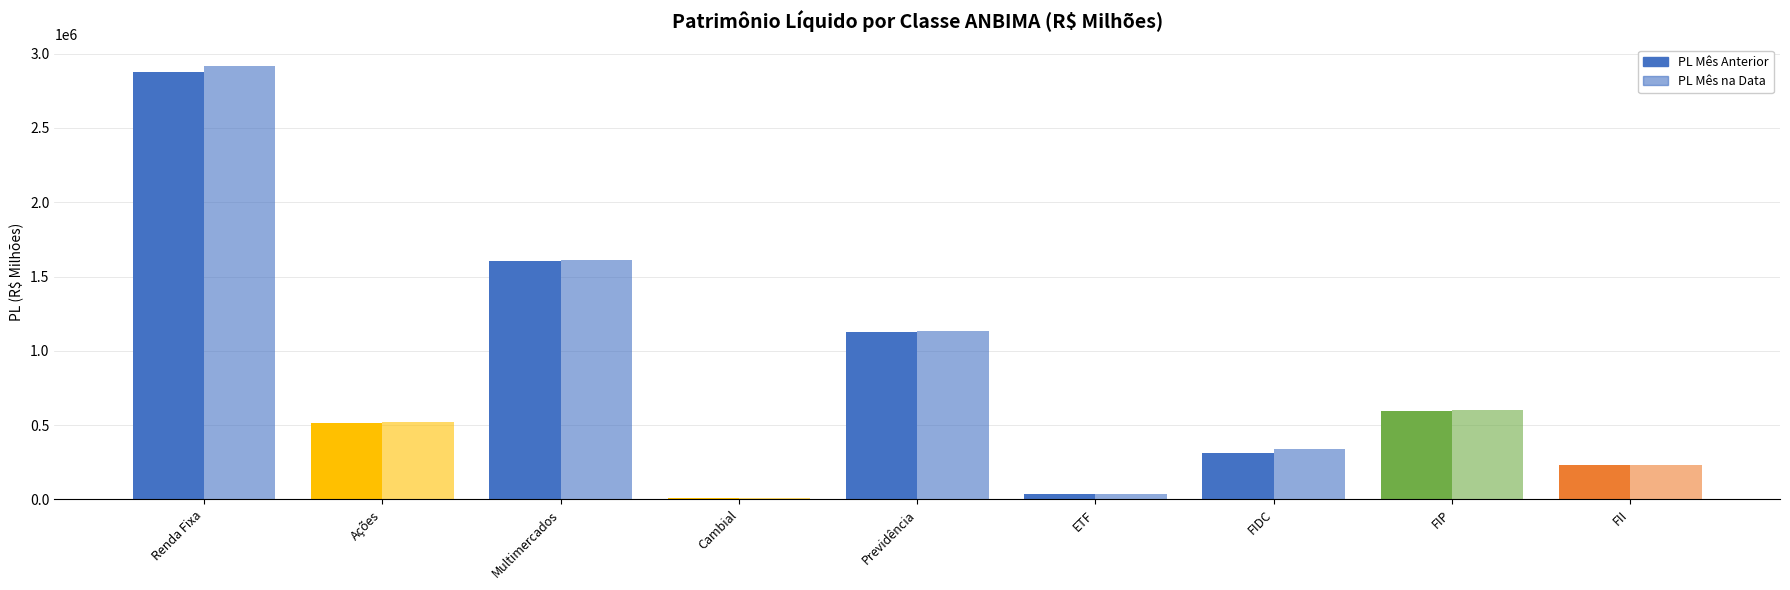

What is the difference between the maximum and second lowest values in the PL Mês na Data series?

2877292.6